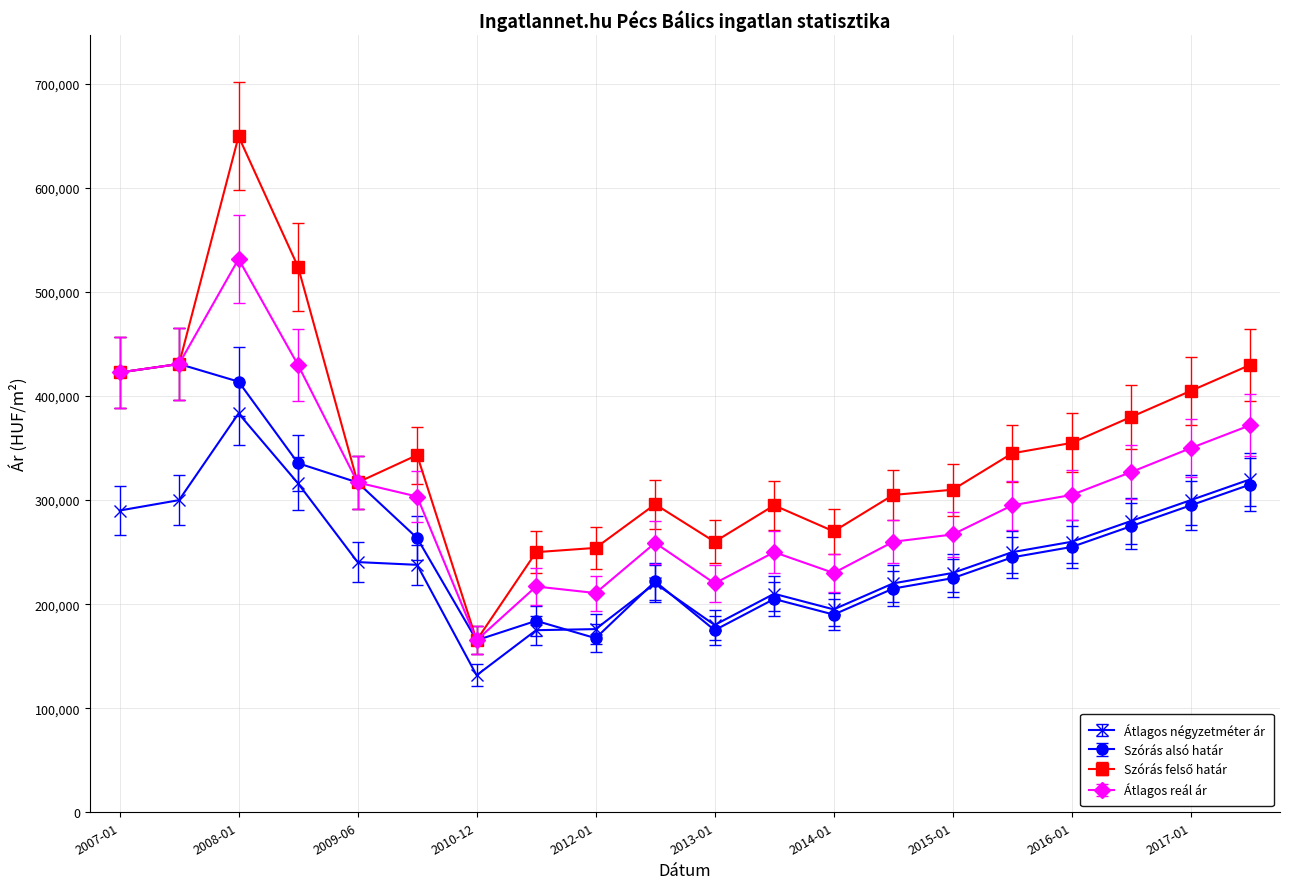

What is the minimum value for Átlagos reál ár?

165326